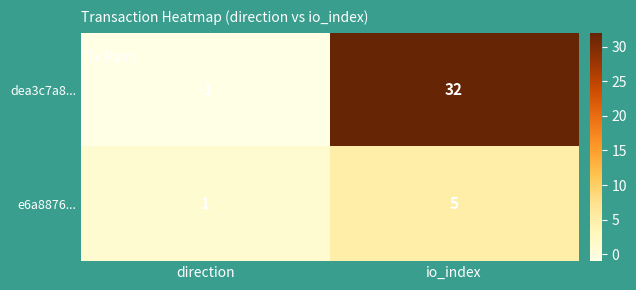

At io_index, list the series in order from largest to smallest.

dea3c7a8..., e6a8876...